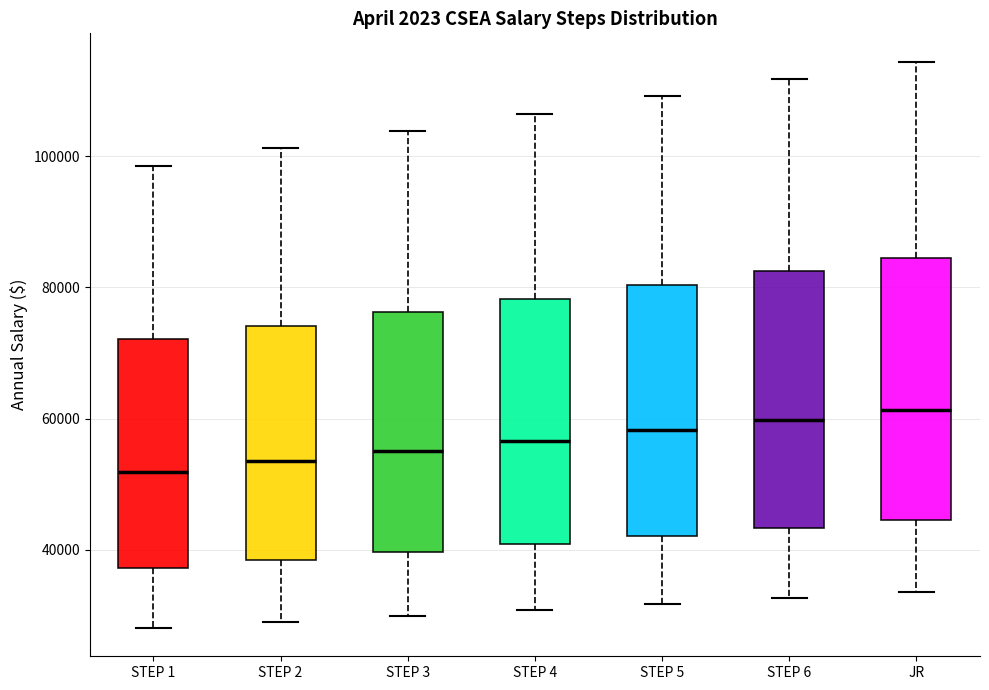

Reading left to right, read every box against the y-axis: the position of its median line, the range the box covers, and the ends of its whiskers. The values are not printed on the chart, so give them approximately, as read against the axis.

STEP 1: median 52000, box 38000 to 72000, whiskers 28000 to 98000
STEP 2: median 54000, box 38000 to 74000, whiskers 28000 to 102000
STEP 3: median 56000, box 40000 to 76000, whiskers 30000 to 104000
STEP 4: median 56000, box 40000 to 78000, whiskers 30000 to 106000
STEP 5: median 58000, box 42000 to 80000, whiskers 32000 to 110000
STEP 6: median 60000, box 44000 to 82000, whiskers 32000 to 112000
JR: median 62000, box 44000 to 84000, whiskers 34000 to 114000